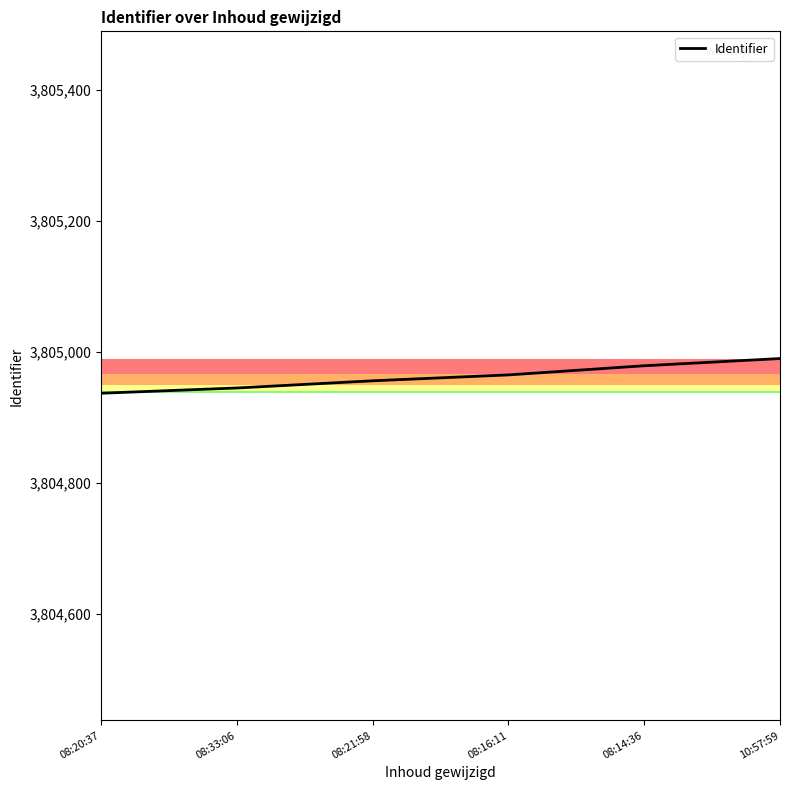

What is the difference between the second highest and minimum values?

42